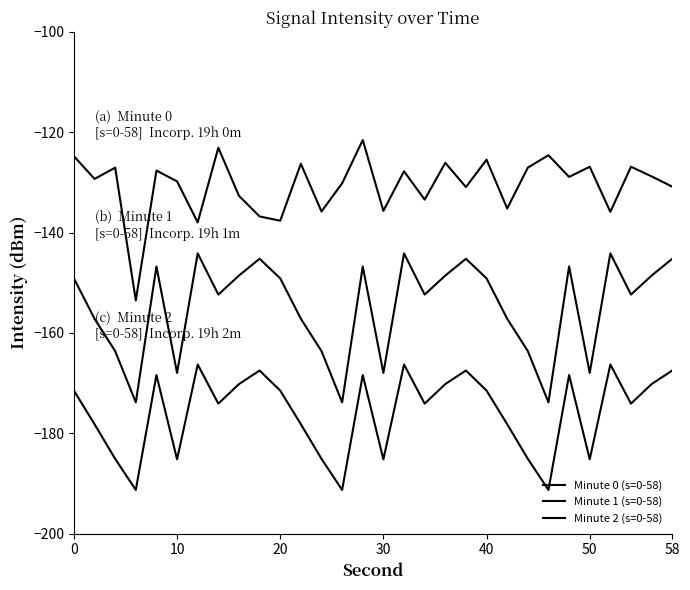

Does the chart display data point markers on the line(s)?

No